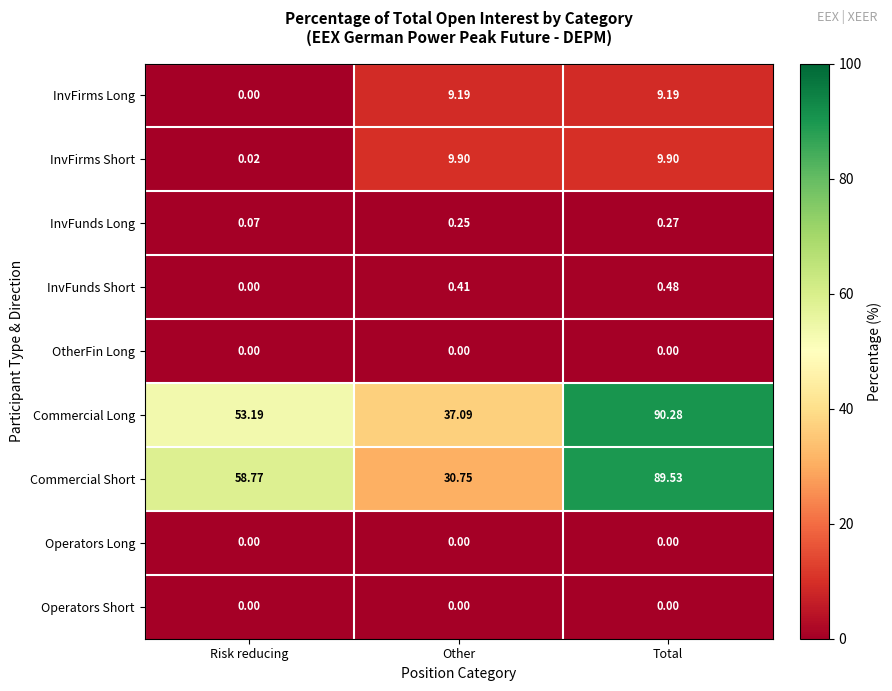

Which series has the largest total across all categories?

Commercial Long